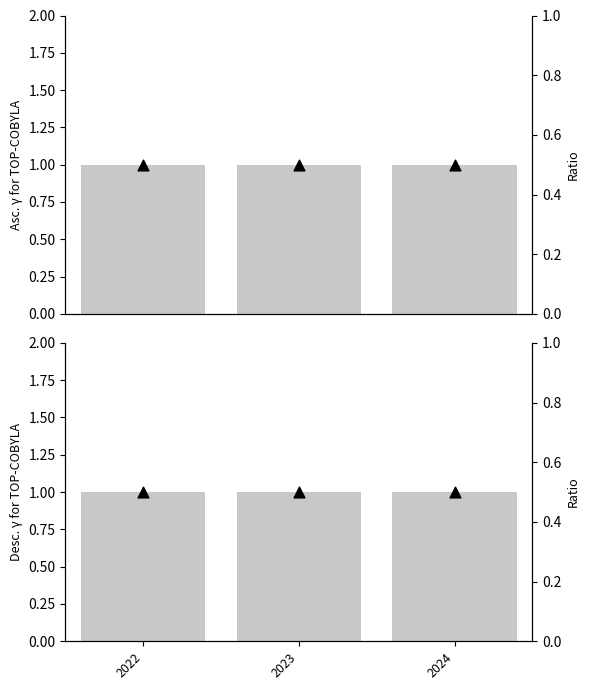

Is the value of ratio at 2023 greater than the value of nilai at 2023?

No